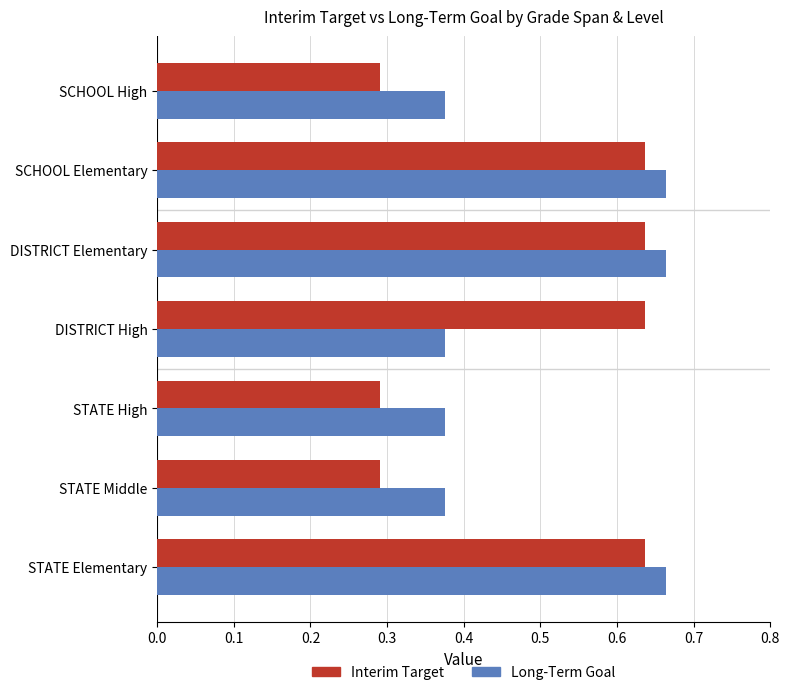

Is the value of Interim Target at SCHOOL High greater than the value of Long-Term Goal at DISTRICT Elementary?

No